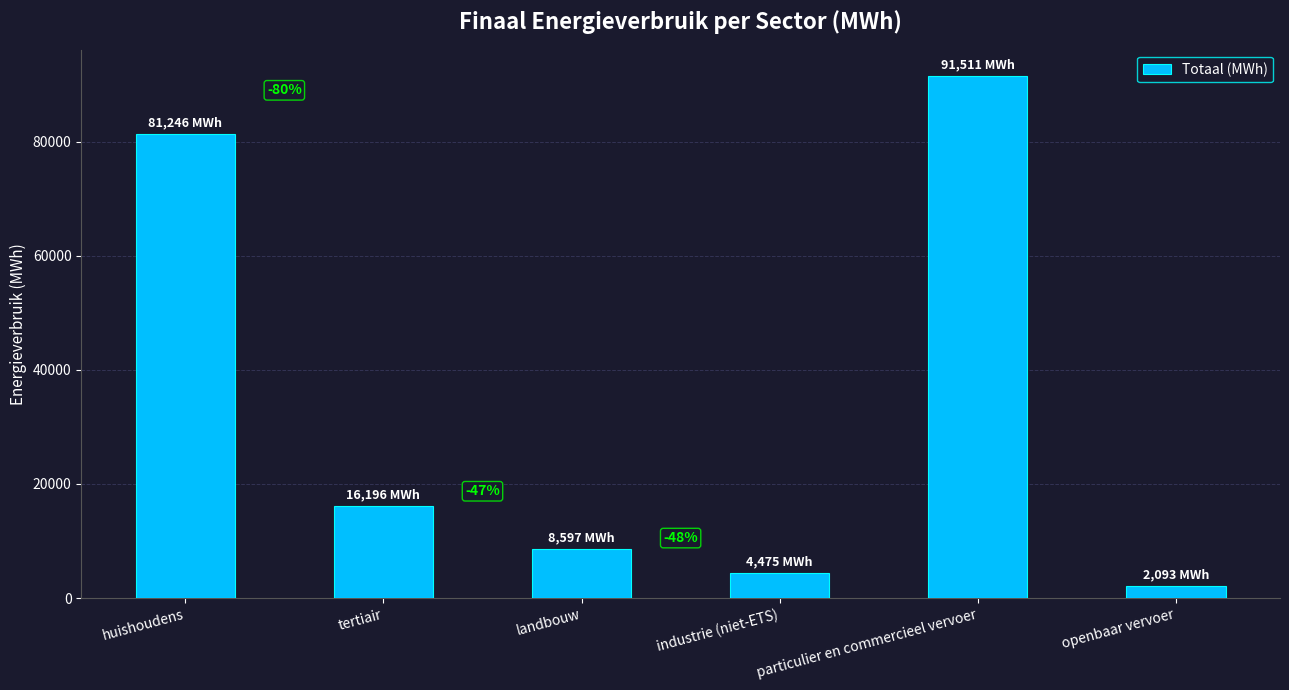

How many bars are there in total?

6